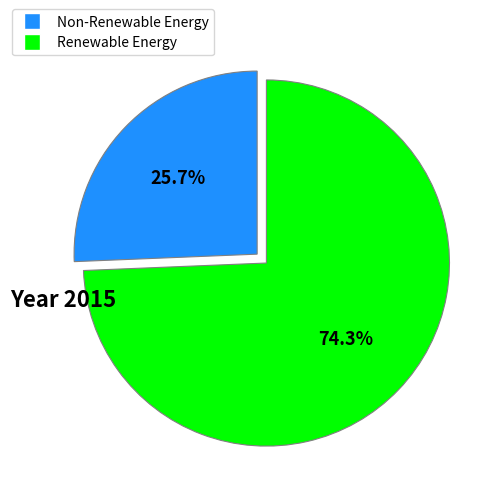

What is the smallest slice in the pie chart?

Non-Renewable Energy